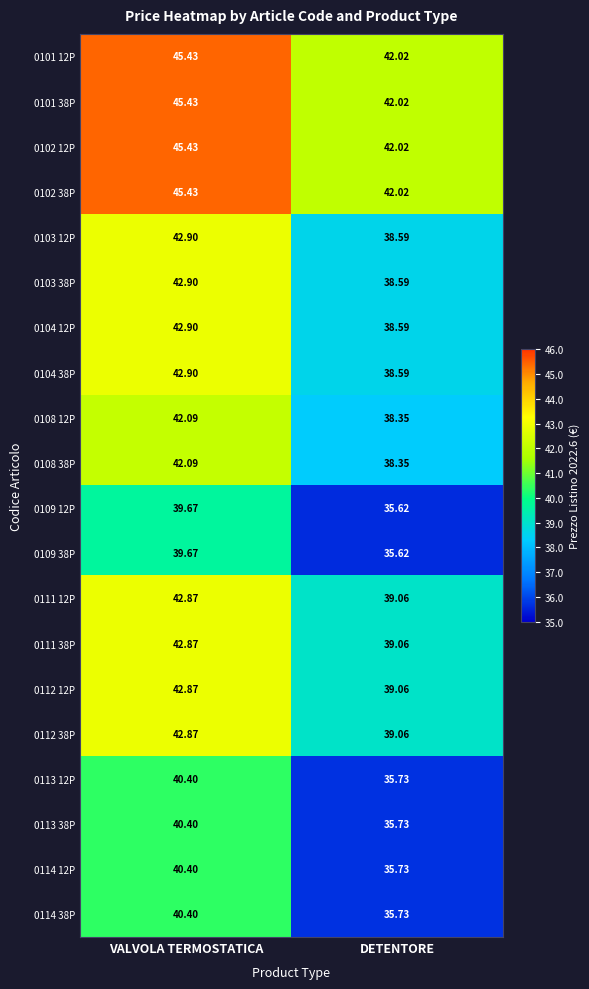

At how many categories does at least one series exceed 35?

2